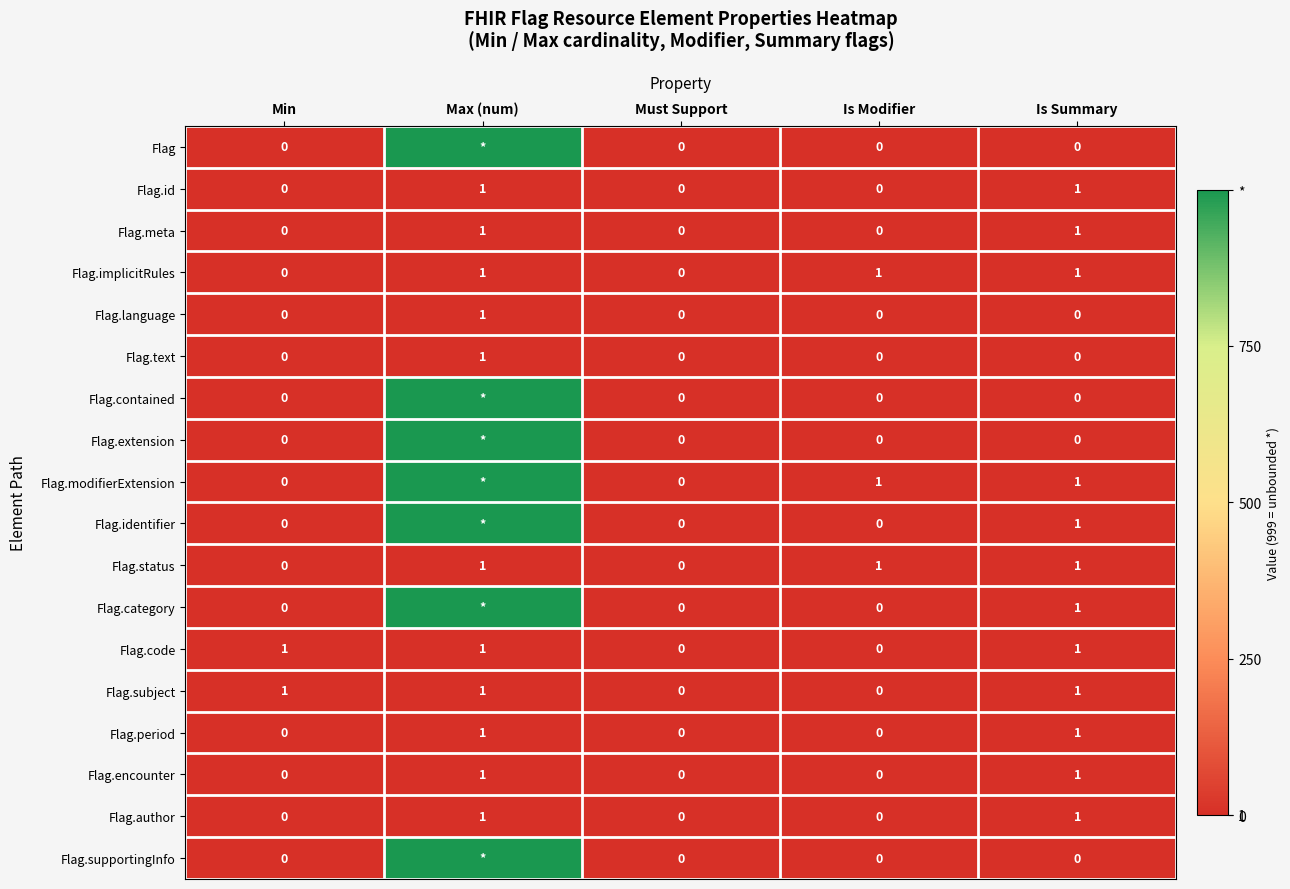

How many values in the Flag.language series exceed 0?

1